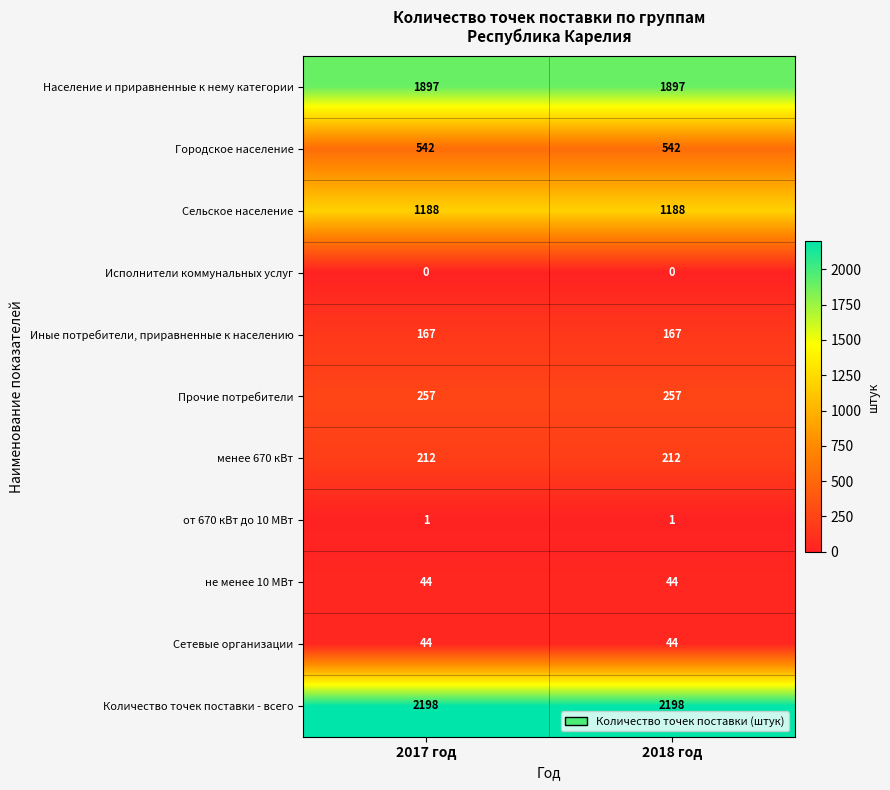

Which series has the largest total across all categories?

Количество точек поставки - всего